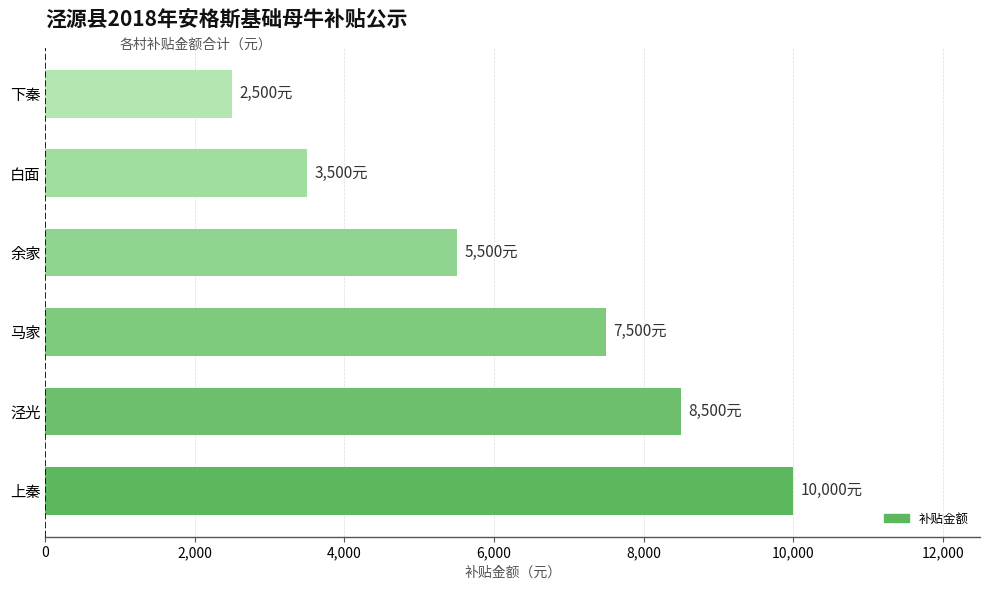

How many bars are there in total?

6